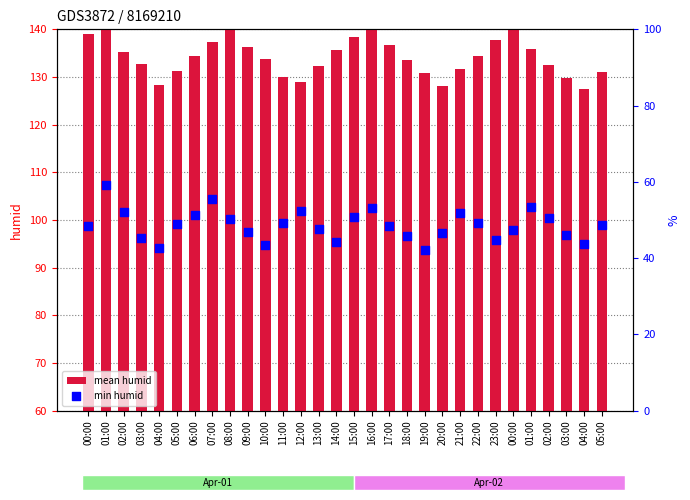

Which series reaches the minimum Y coordinate?

min humid